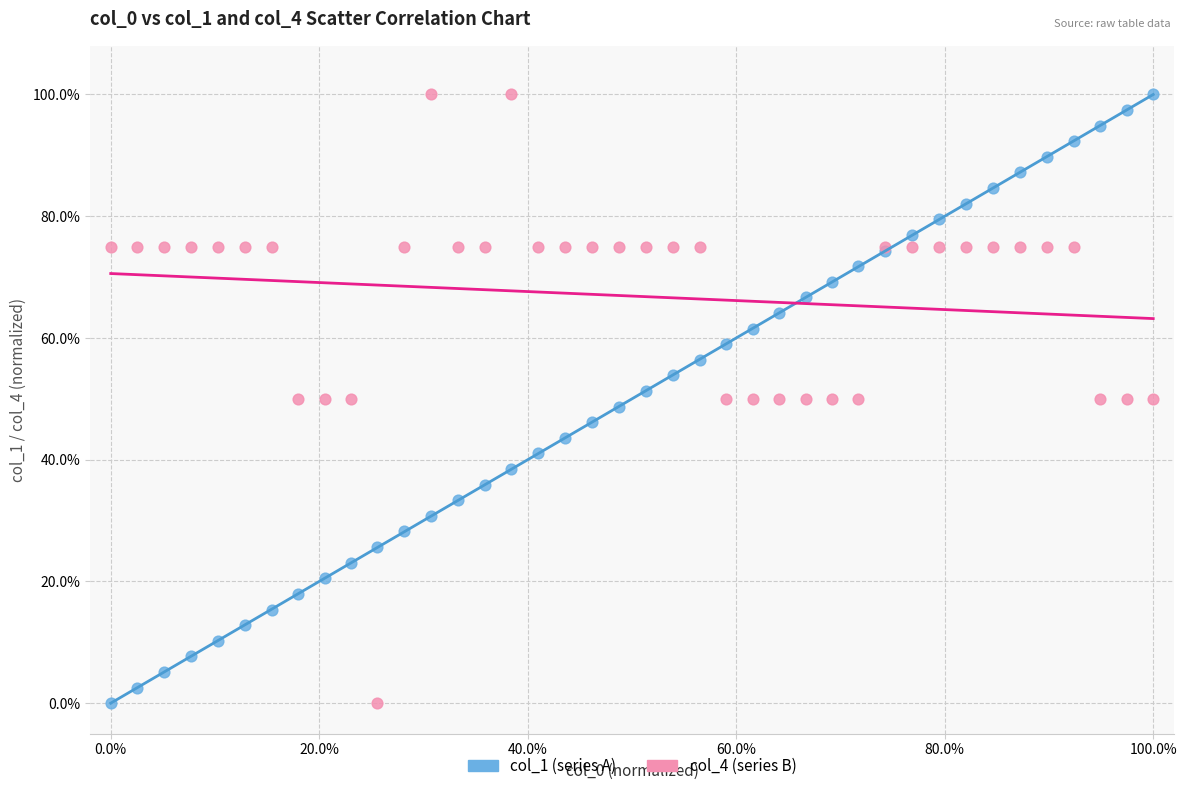

What is the X range (max minus min) for the scatter plot?

100.0